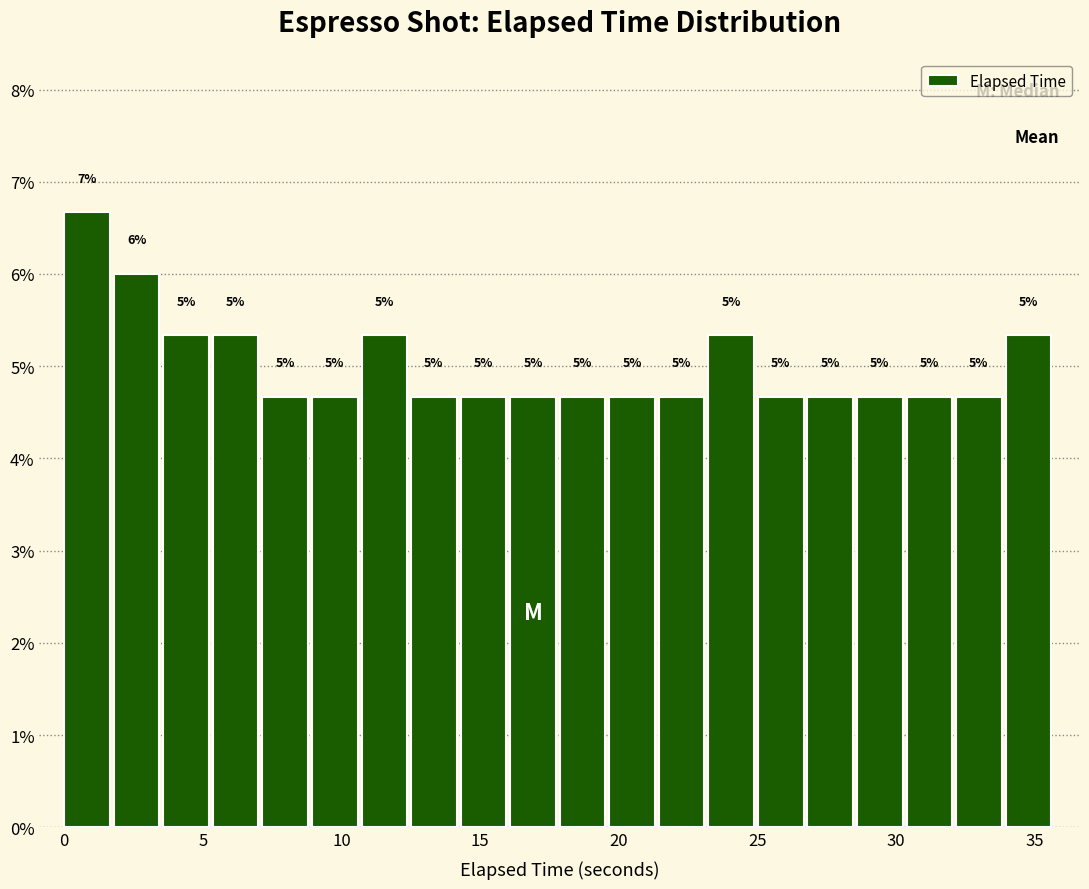

Around what value on the x-axis is the tallest bar? Give the approximate position of its centre, as read against the axis.

1.0